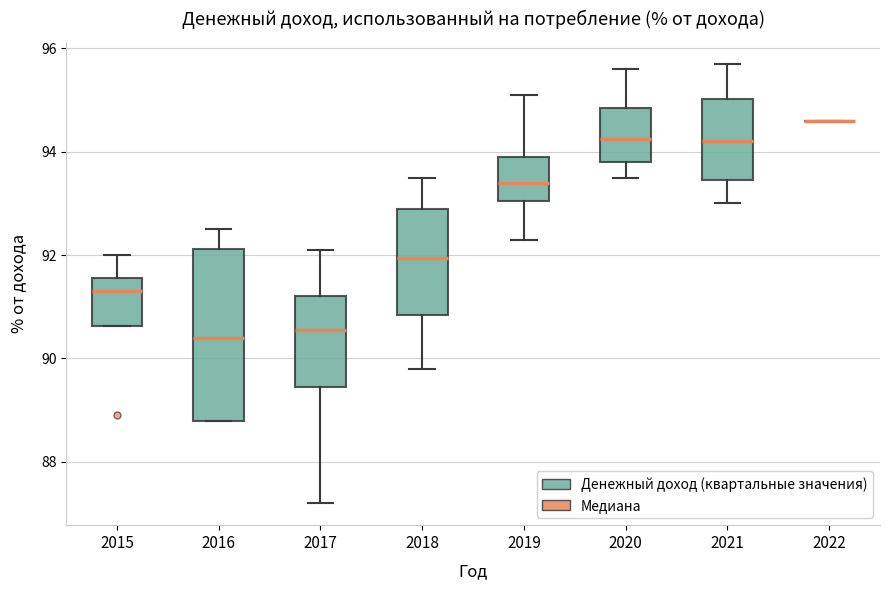

Comparing the boxes themselves (not the whiskers), which one is the tallest?

2016